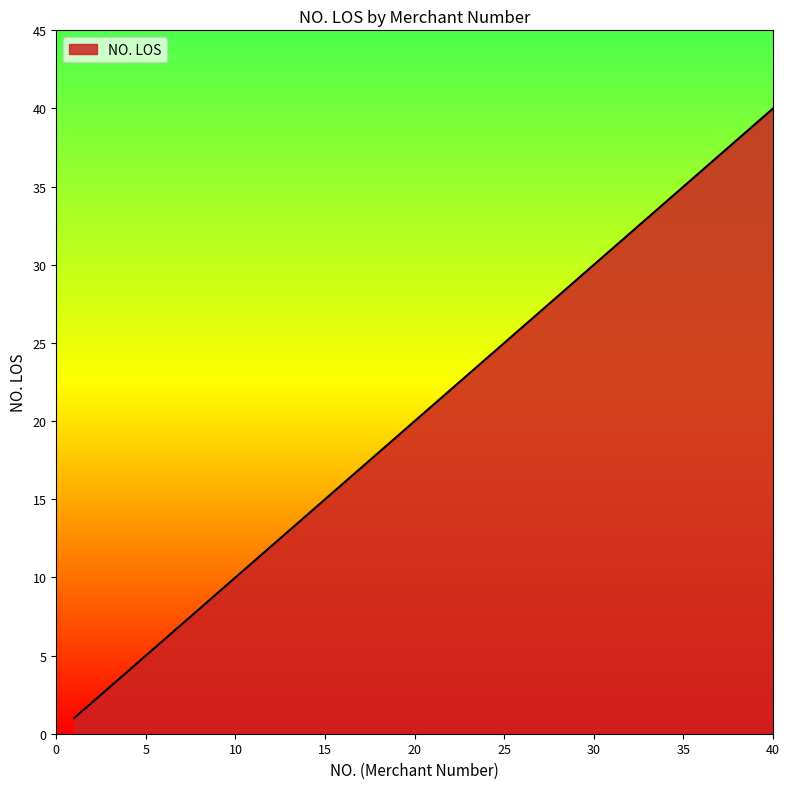

Reading left to right, list all the values displayed in this chart.

1	2	3	4	5	6	7	8	9	10	11	12	13	14	15	16	17	18	19	20	21	22	23	24	25	26	27	28	29	30	31	32	33	34	35	36	37	38	39	40